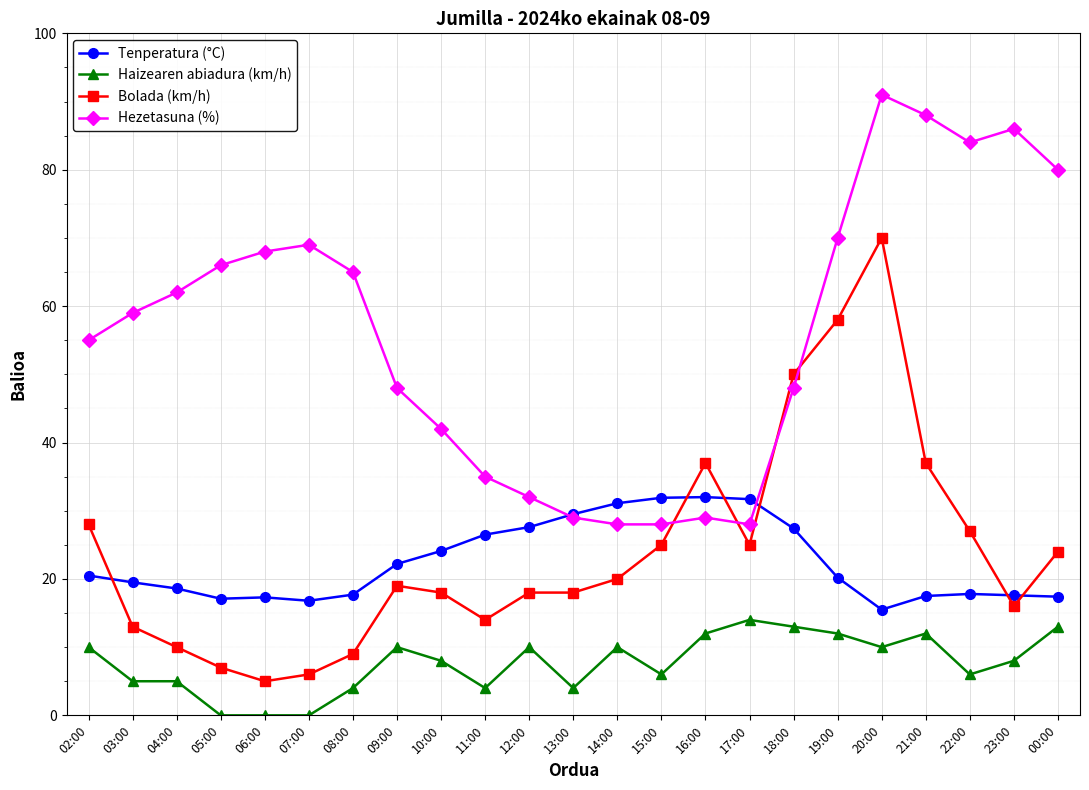

Is it true that Hezetasuna (%) equals 62.0 at 04:00?

True